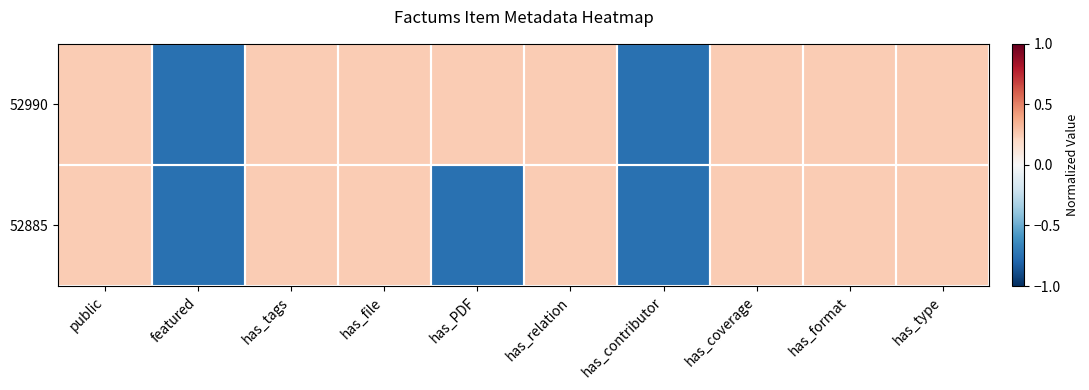

Reading right to left, list all the values displayed in this chart.

52990: has_type=0.2	has_format=0.2	has_coverage=0.2	has_contributor=-0.8	has_relation=0.2	has_PDF=0.2	has_file=0.2	has_tags=0.2	featured=-0.8	public=0.2
52885: has_type=0.2	has_format=0.2	has_coverage=0.2	has_contributor=-0.8	has_relation=0.2	has_PDF=-0.8	has_file=0.2	has_tags=0.2	featured=-0.8	public=0.2